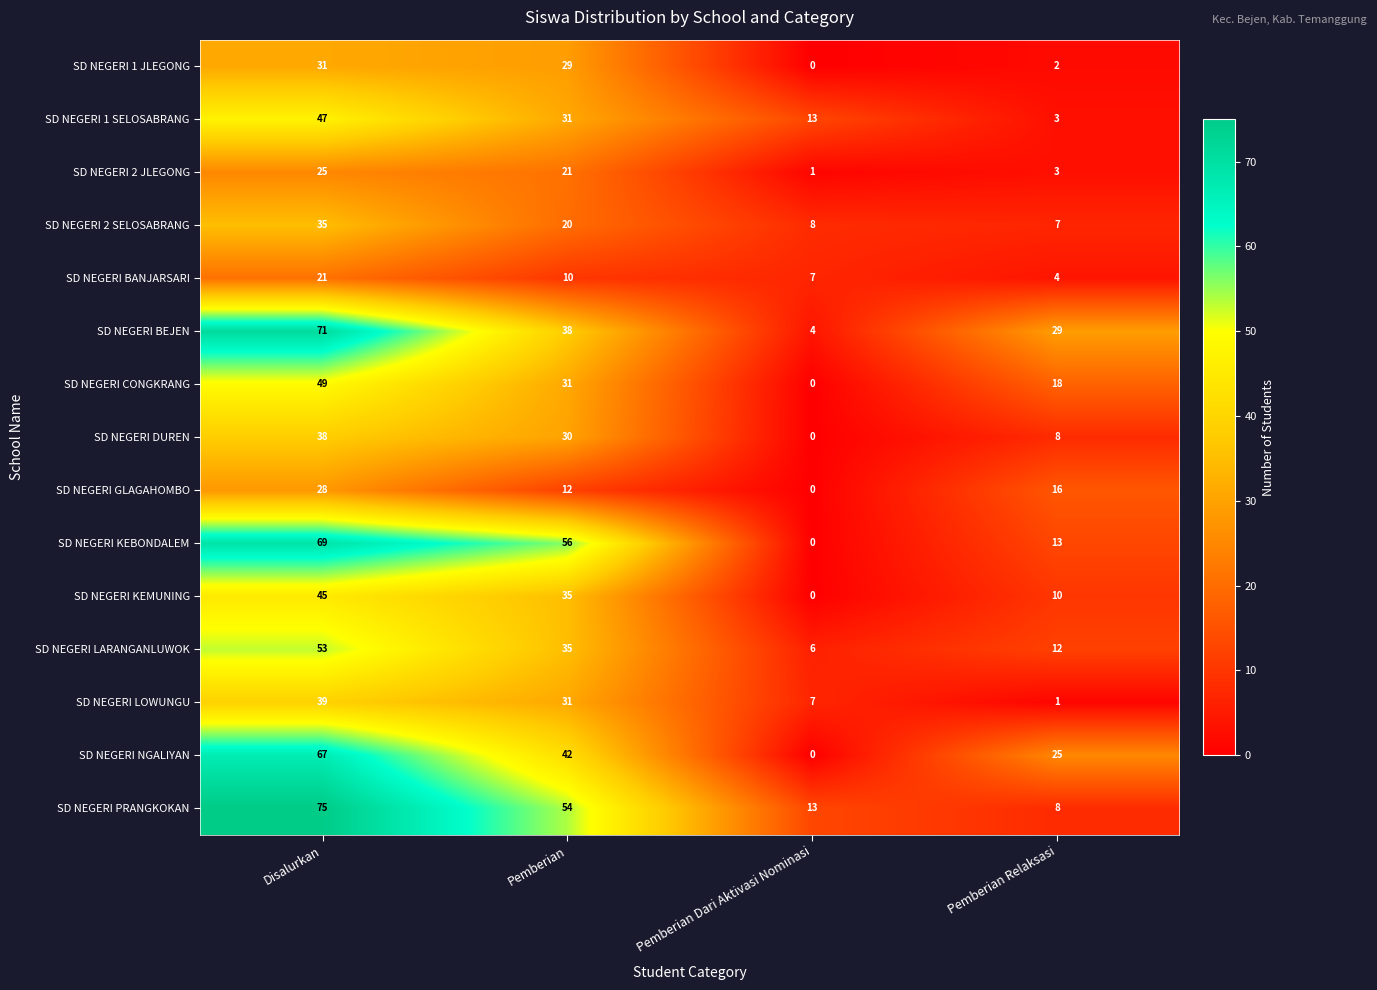

Count the number of data series in this chart.

15